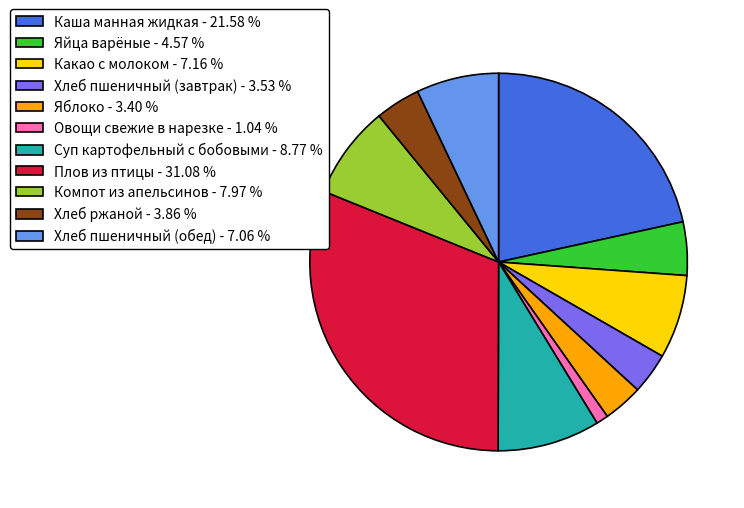

Is there any slice that represents more than half of the pie?

No